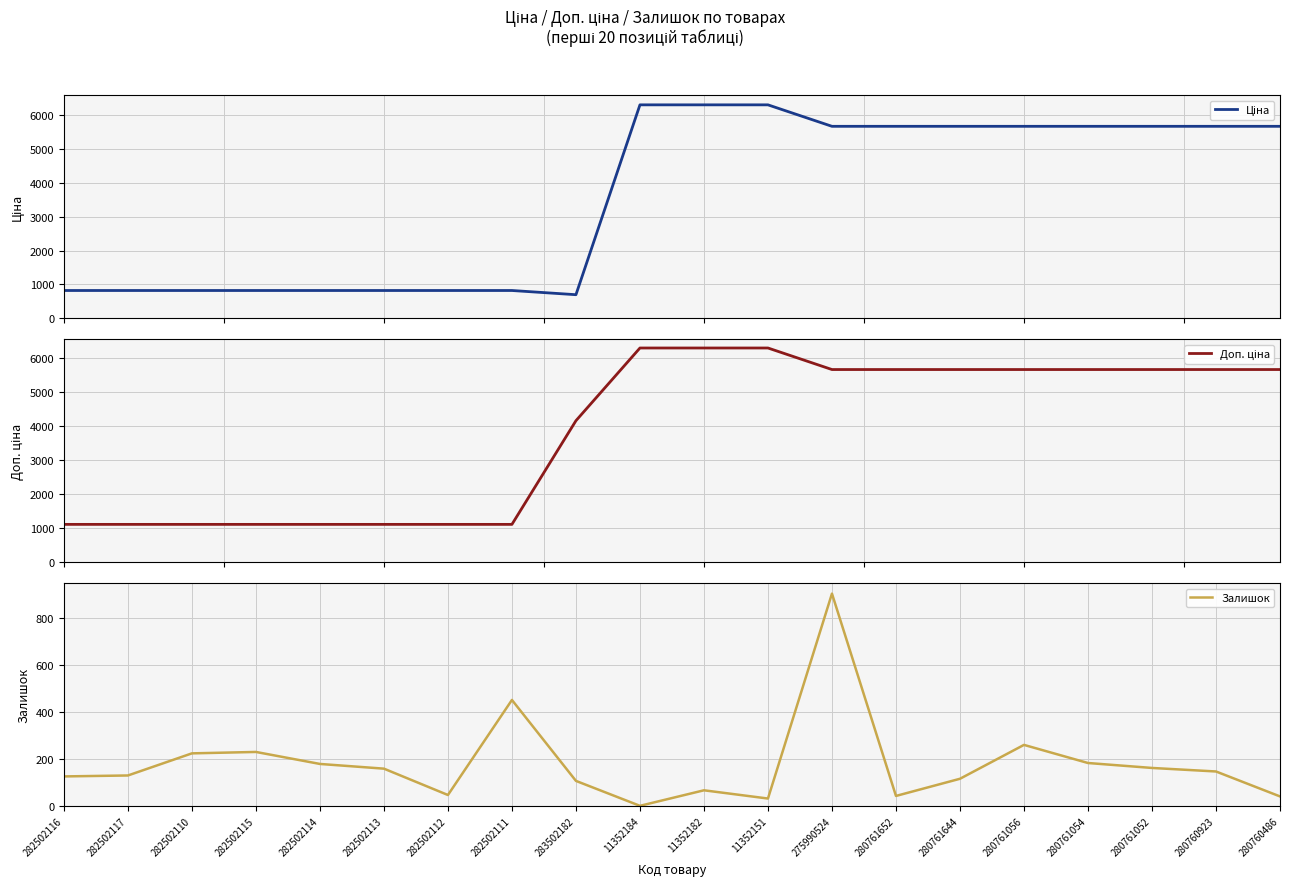

True or false: Залишок and Ціна cross at least once.

False